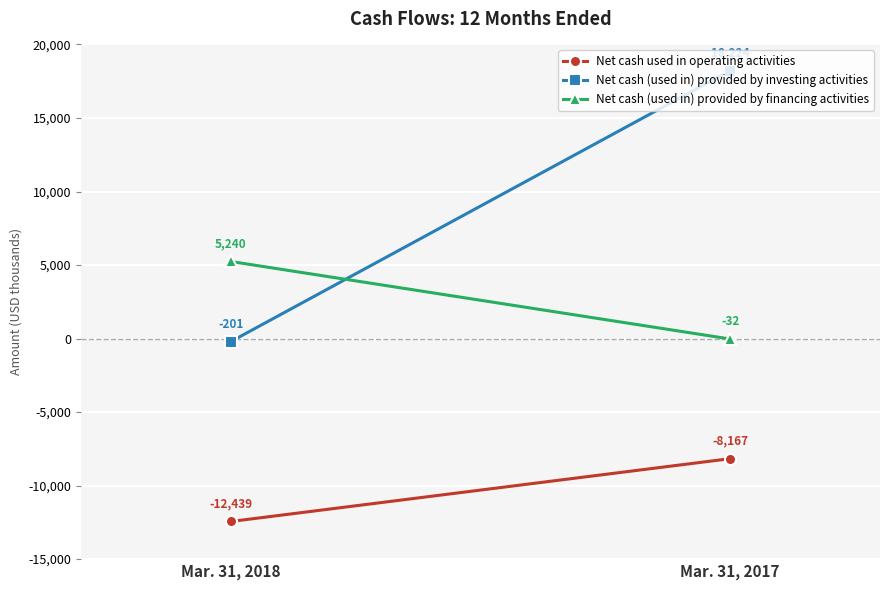

What is the greatest value displayed?

18224